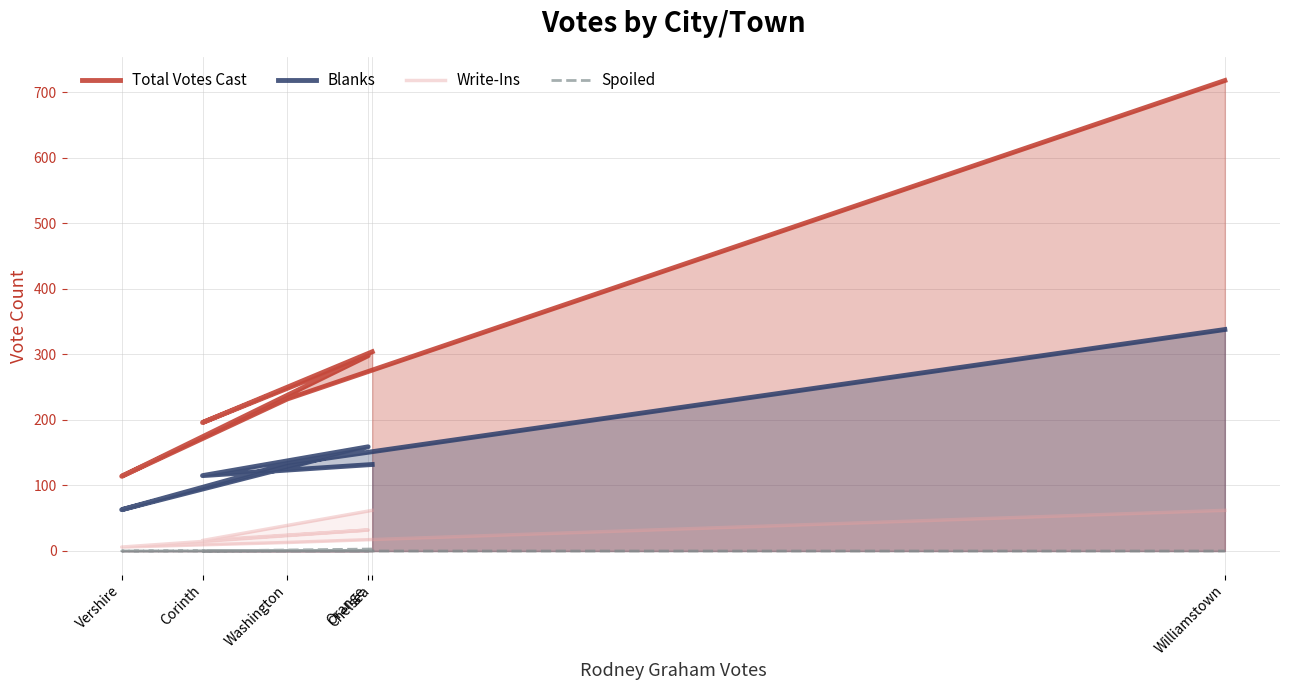

Which has a higher value, Williamstown or Washington?

Williamstown